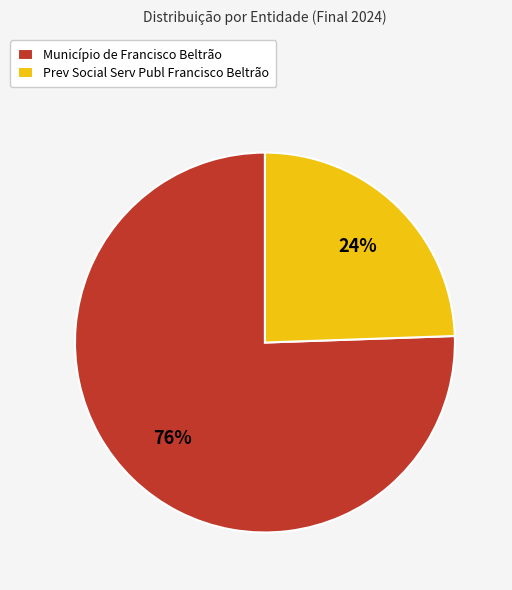

The Prev Social Serv Publ Francisco Beltrão slice represents 24% of the pie. True or false?

True